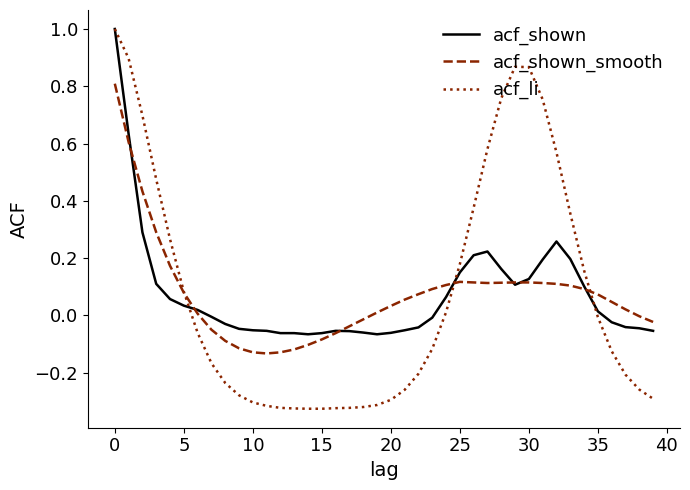

Which series has the widest spread of values?

acf_li